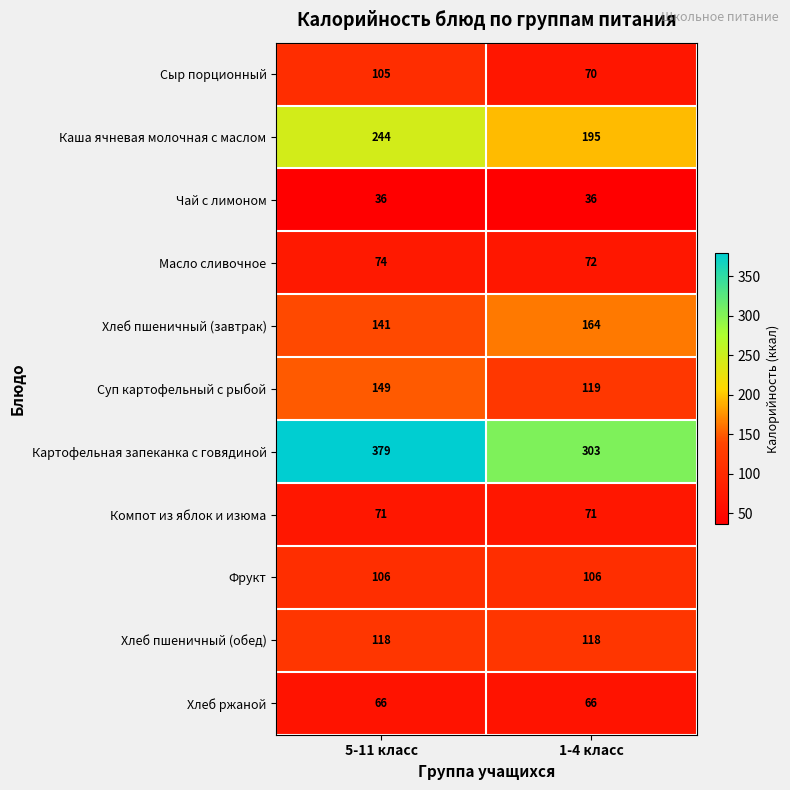

At which label is Каша ячневая молочная с маслом closest to 219?

1-4 класс